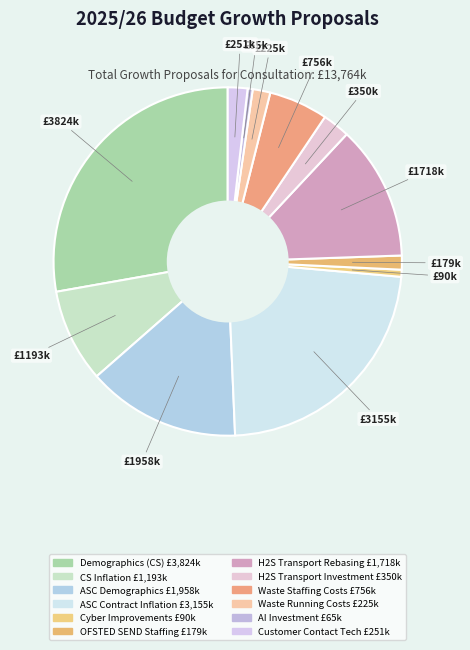

How many segments does this pie chart have?

12